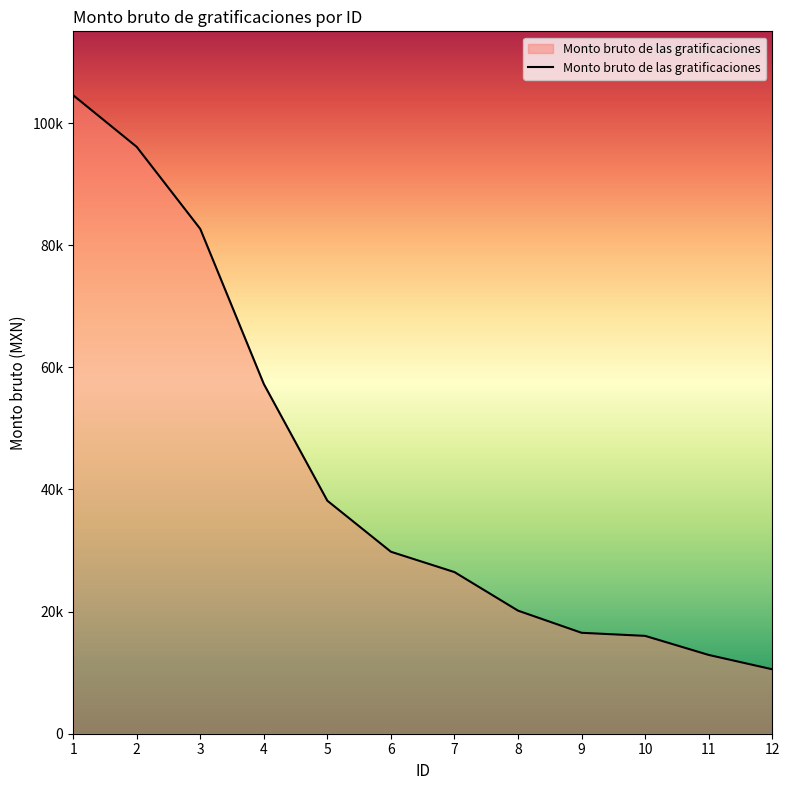

What is the change in value from 1 to 11?

-91655.7